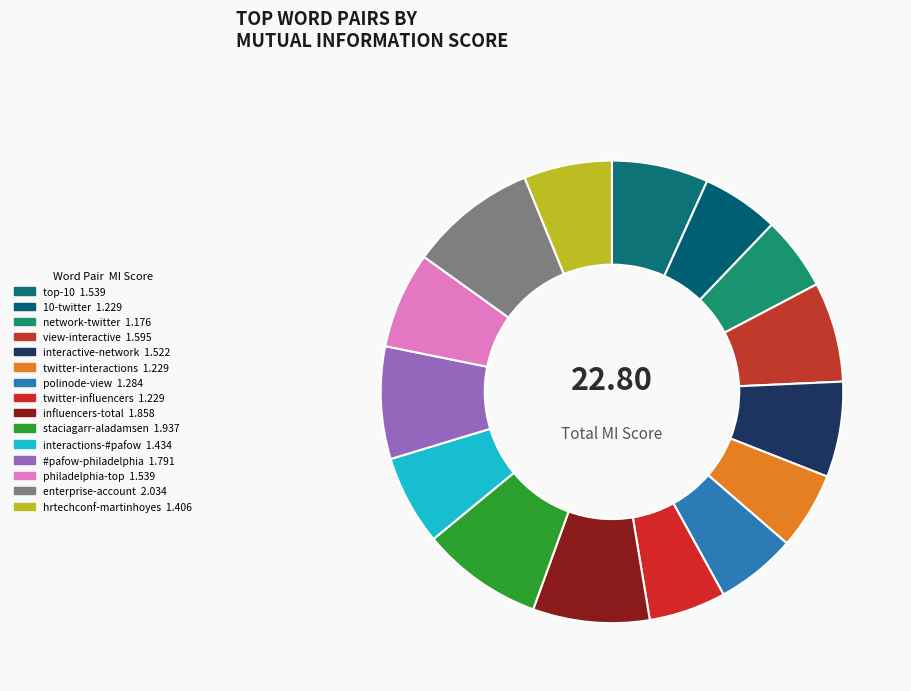

Is it true that twitter-interactions is 5% of the pie?

True